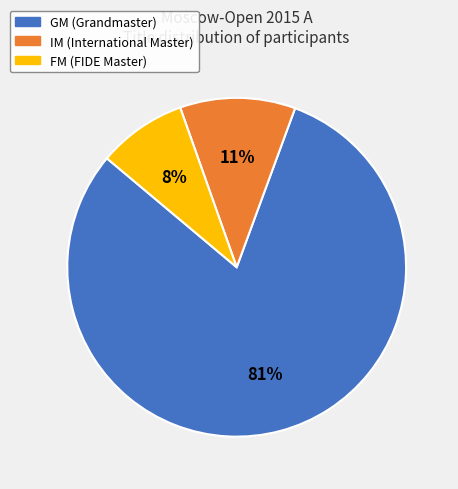

To the nearest percent, what portion does GM represent?

81%